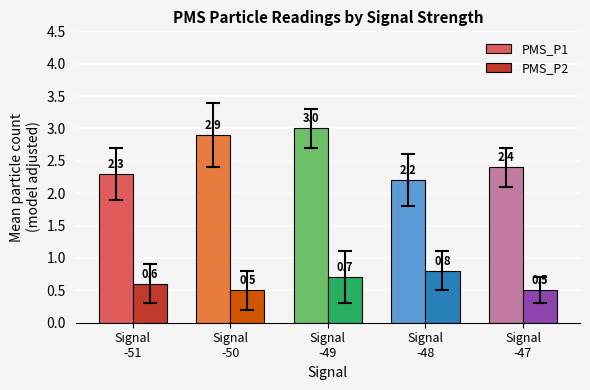

At Signal
-48, list the series in order from smallest to largest.

PMS_P2, PMS_P1